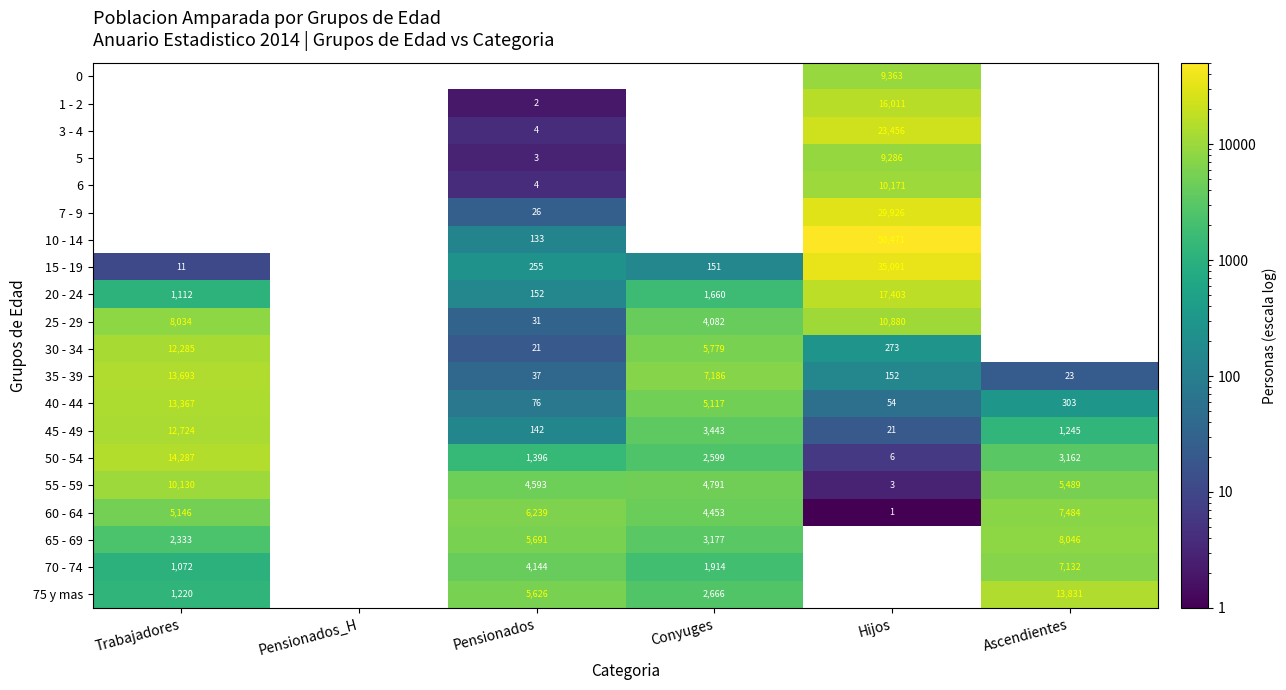

How many series are shown in this chart?

20